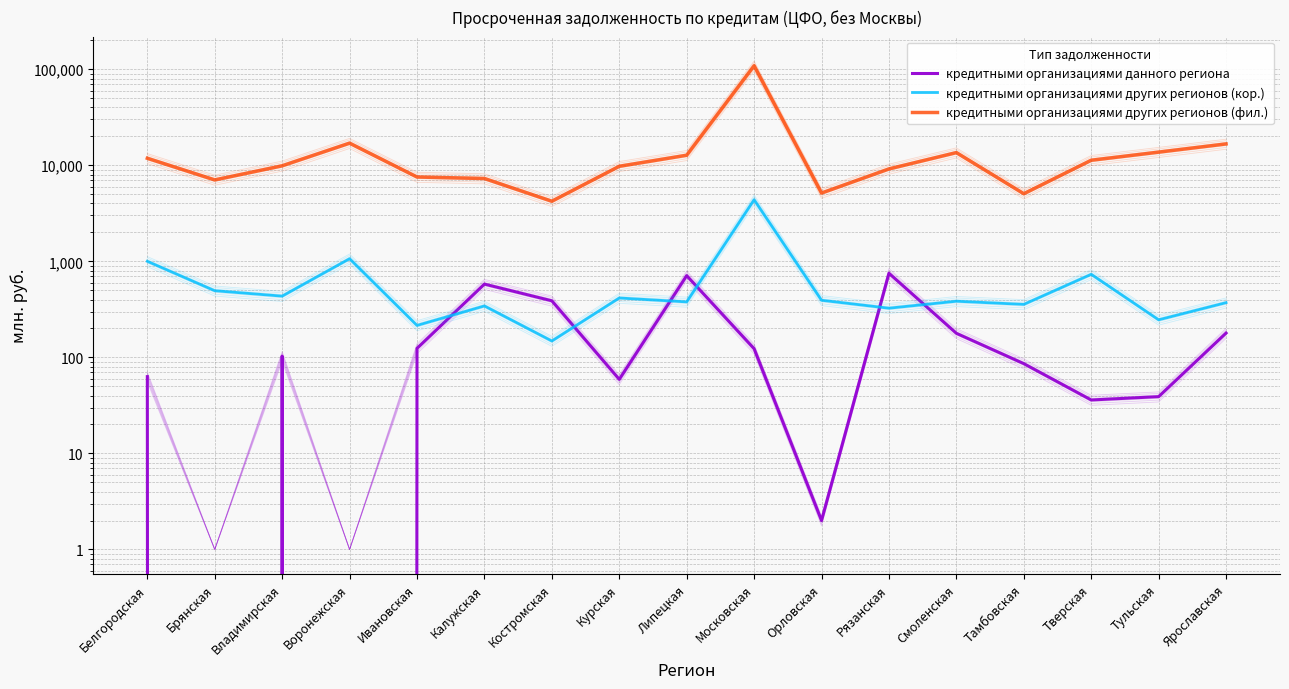

Reading left to right, extract all data points from this chart.

кредитными организациями данного региона: Белгородская=63	Брянская=0	Владимирская=103	Воронежская=0	Ивановская=124	Калужская=579	Костромская=388	Курская=59	Липецкая=709	Московская=123	Орловская=2	Рязанская=751	Смоленская=178	Тамбовская=86	Тверская=36	Тульская=39	Ярославская=179
кредитными организациями других регионов (кор.): Белгородская=1000	Брянская=494	Владимирская=434	Воронежская=1064	Ивановская=215	Калужская=343	Костромская=148	Курская=415	Липецкая=378	Московская=4372	Орловская=393	Рязанская=325	Смоленская=384	Тамбовская=356	Тверская=732	Тульская=246	Ярославская=371
кредитными организациями других регионов (фил.): Белгородская=11821	Брянская=7033	Владимирская=9868	Воронежская=16983	Ивановская=7544	Калужская=7275	Костромская=4220	Курская=9752	Липецкая=12714	Московская=108584	Орловская=5134	Рязанская=9154	Смоленская=13540	Тамбовская=5052	Тверская=11273	Тульская=13694	Ярославская=16671